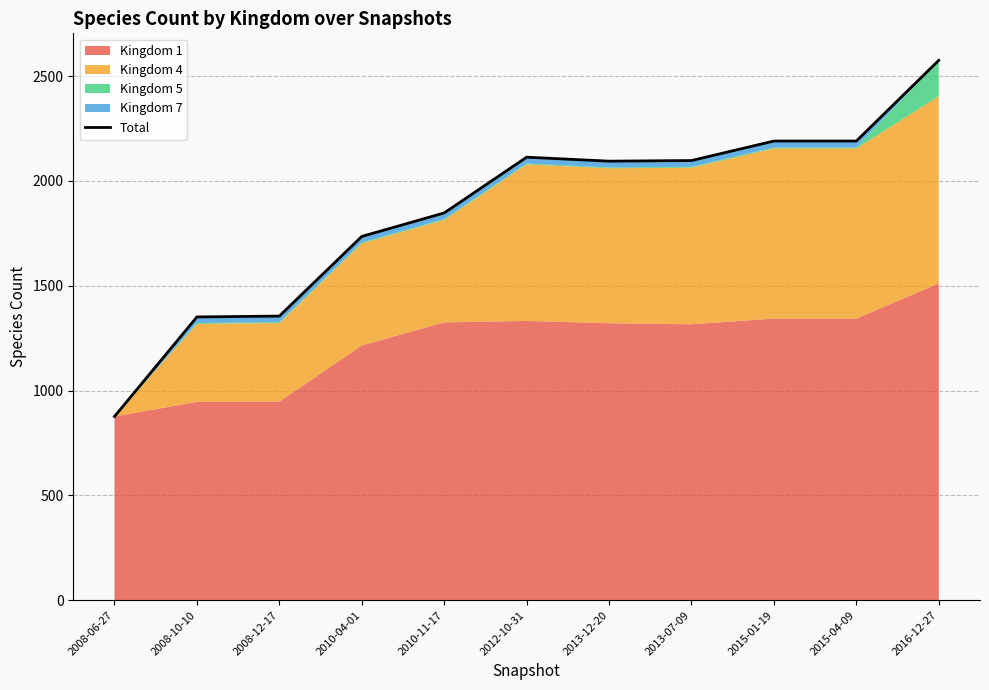

At which label does the data first exceed 2094?

2012-10-31